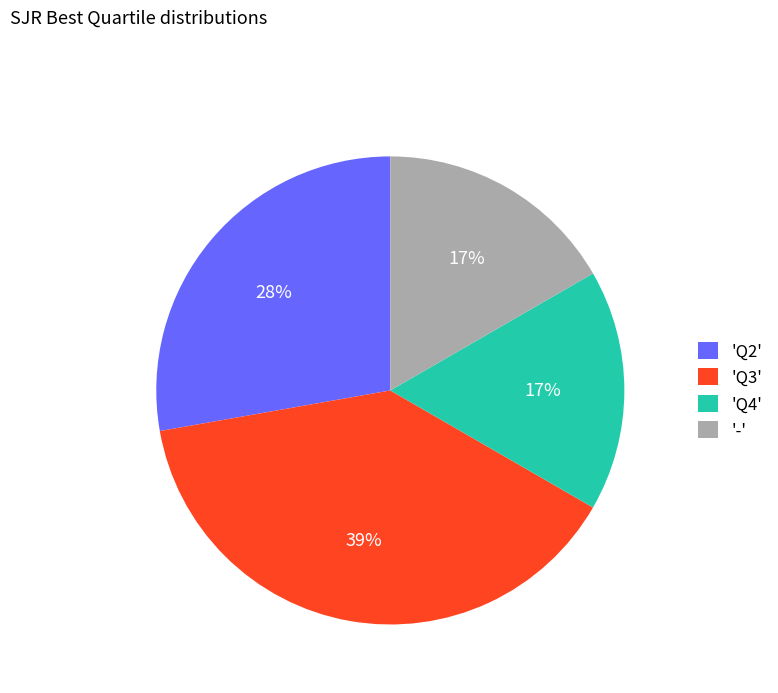

To the nearest percent, what is the average slice percentage?

25%